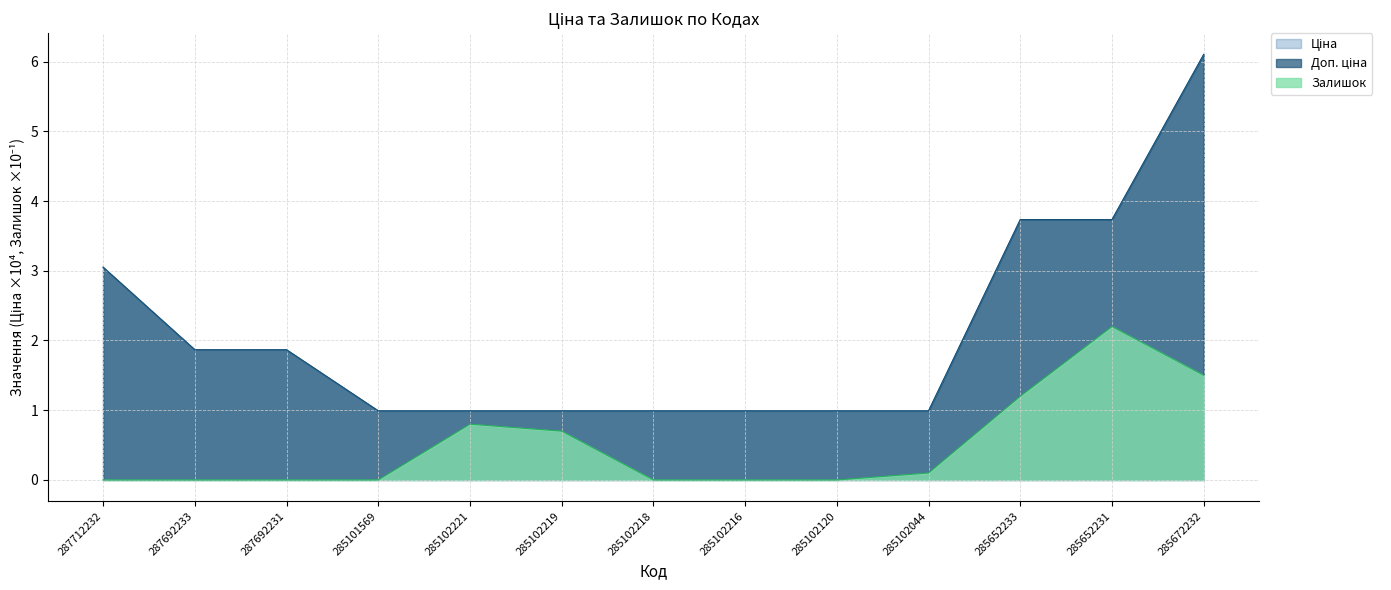

In Залишок, how many points are higher than both neighbors (excluding endpoints)?

2